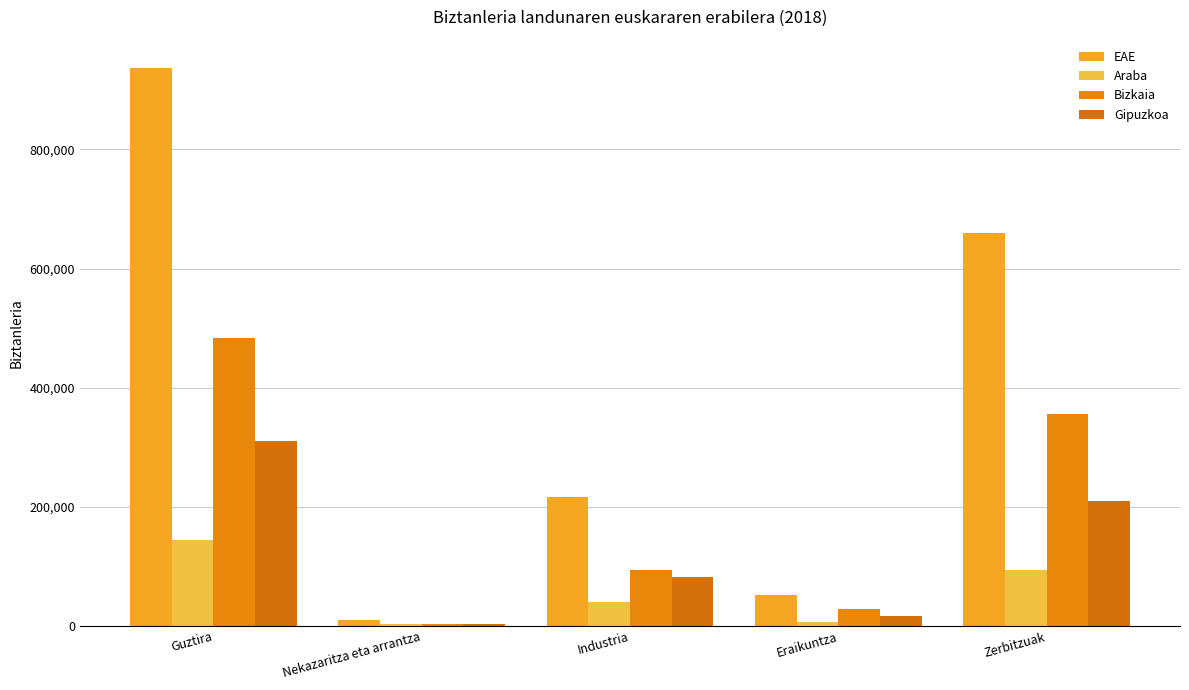

What is the difference between the Araba values at Nekazaritza eta arrantza and Industria?

37397